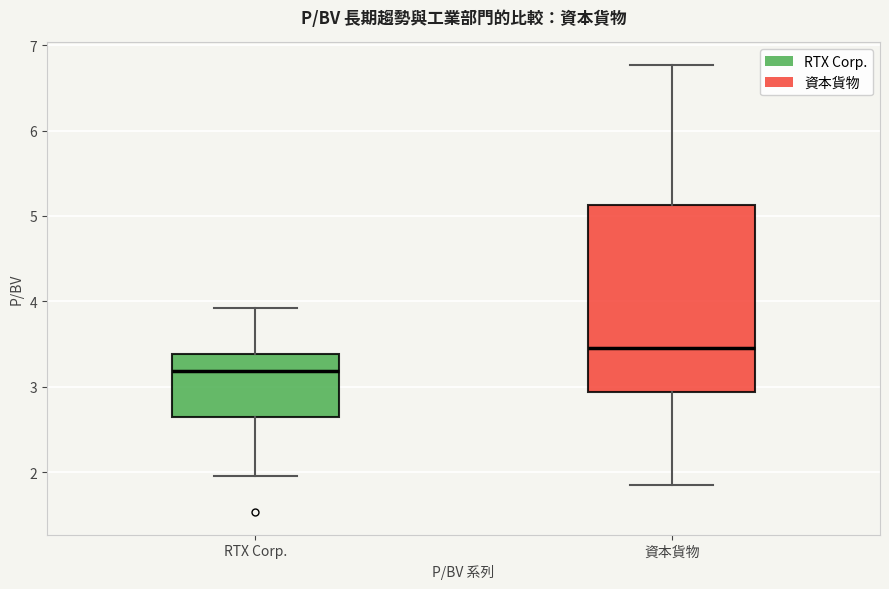

Where is the upper edge of the box for RTX Corp. on the y-axis? The values are not printed on the chart, so give them approximately, as read against the axis.

3.4